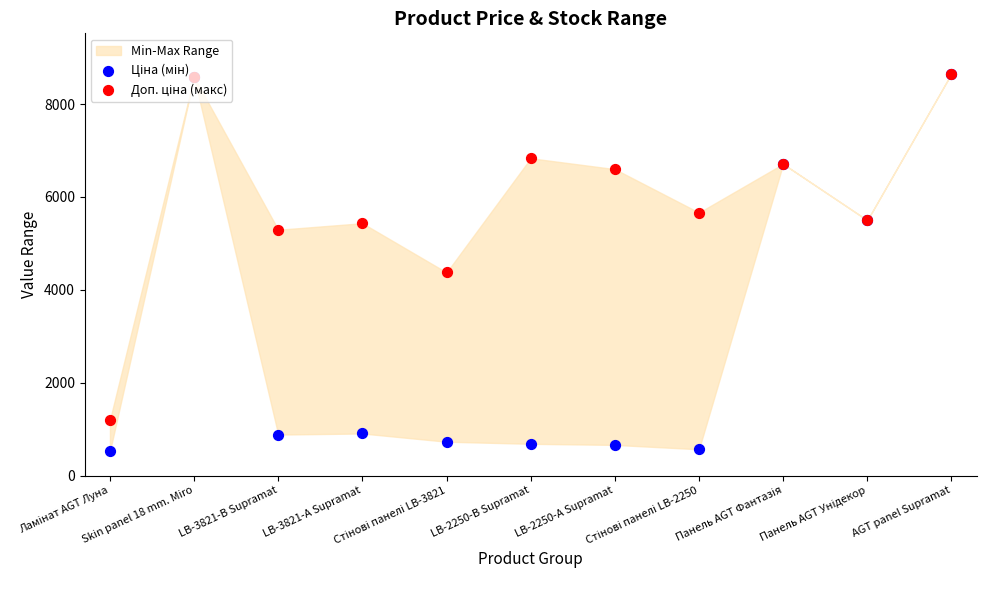

At which category is the sum across all series the highest?

AGT panel Supramat